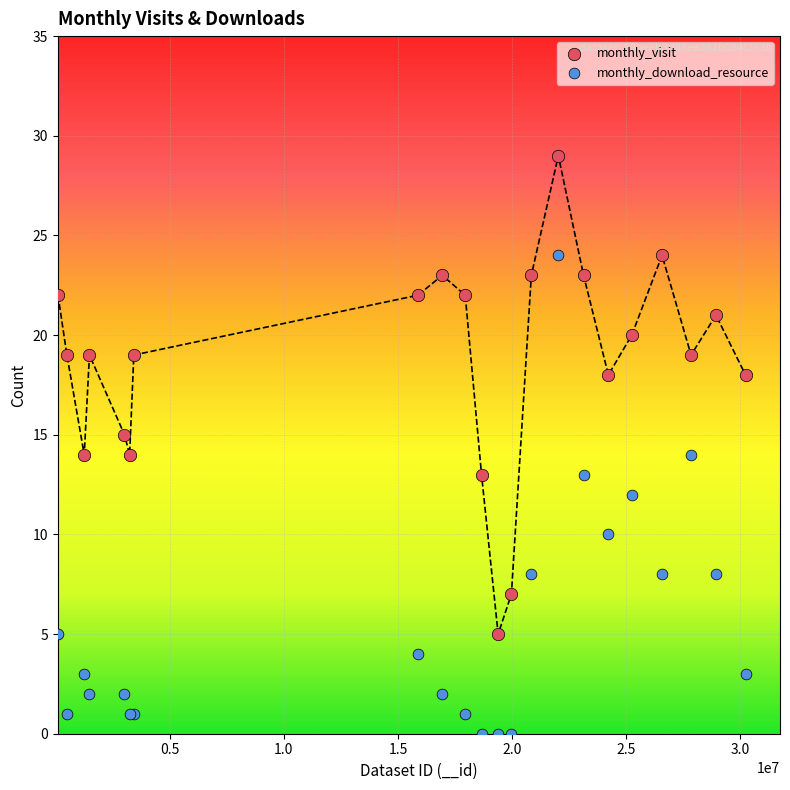

Which series reaches the maximum Y coordinate?

monthly_visit